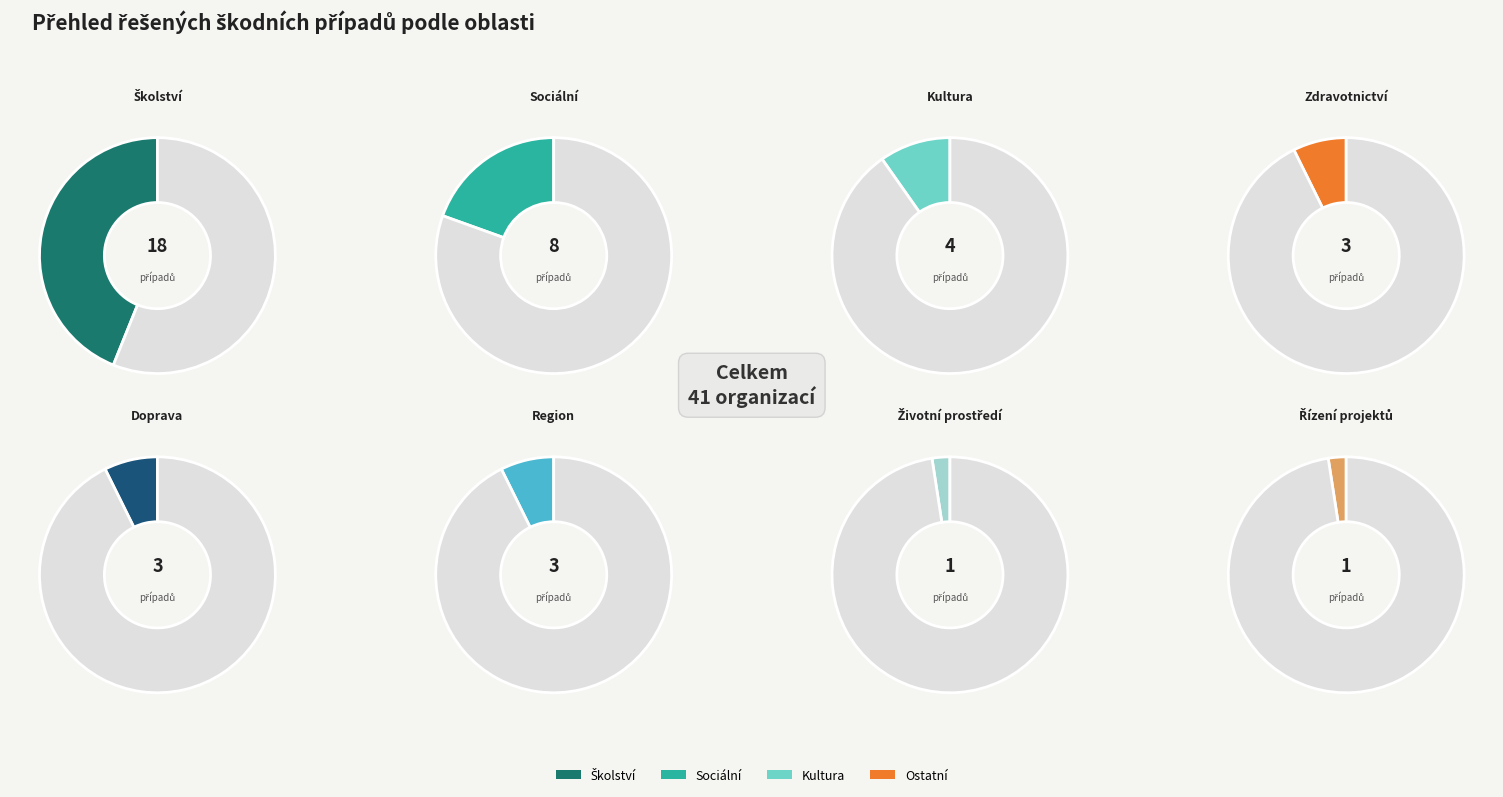

Does any single category account for the majority?

No